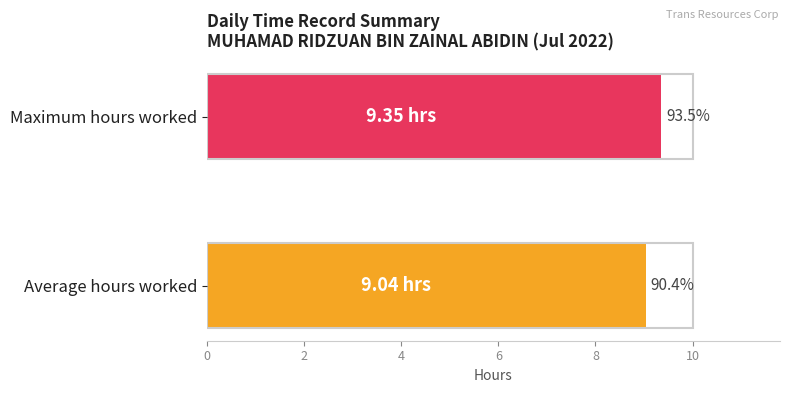

True or false: the data shows 13.6 at Average hours worked.

False